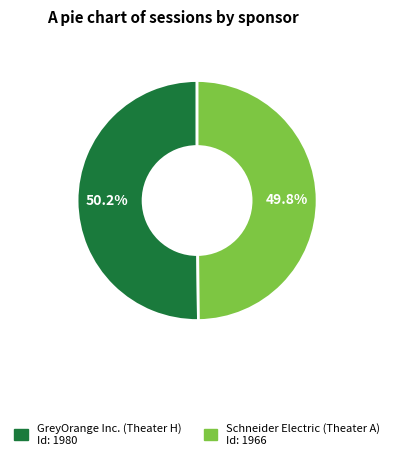

Do Schneider Electric (Theater A) and GreyOrange Inc. (Theater H) together represent more than half of the pie?

Yes